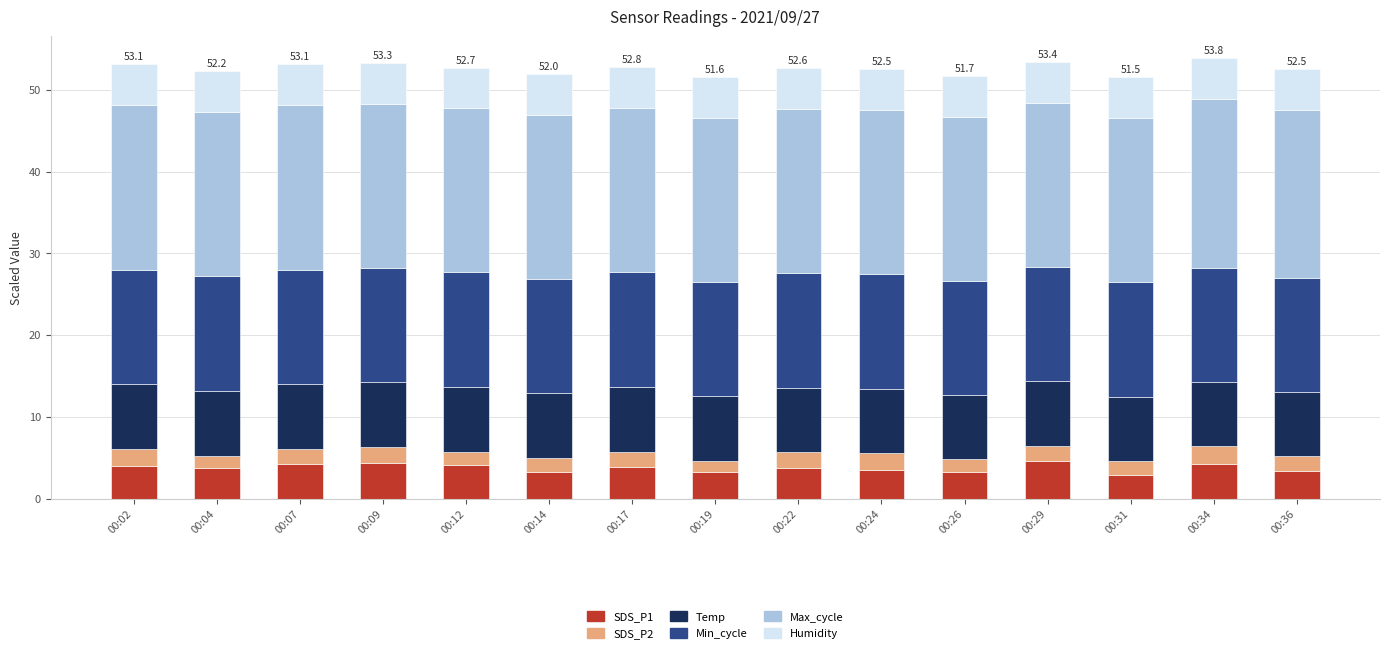

What is the total value across all series at 00:31?

51.5